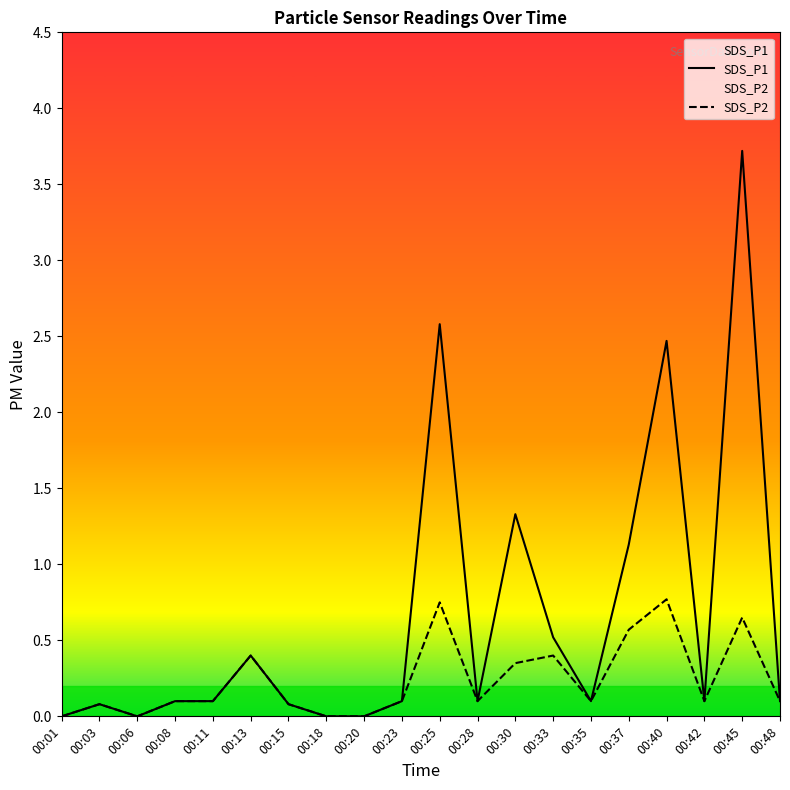

Which series changed the most between 00:28 and 00:33?

SDS_P1